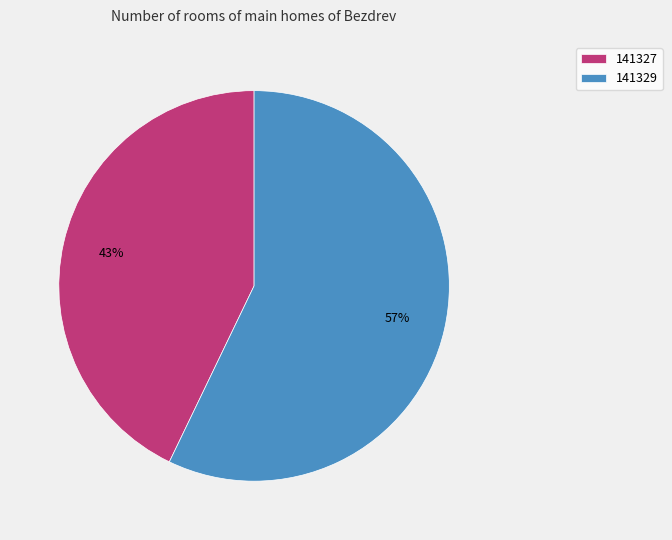

Count the number of slices in the pie.

2